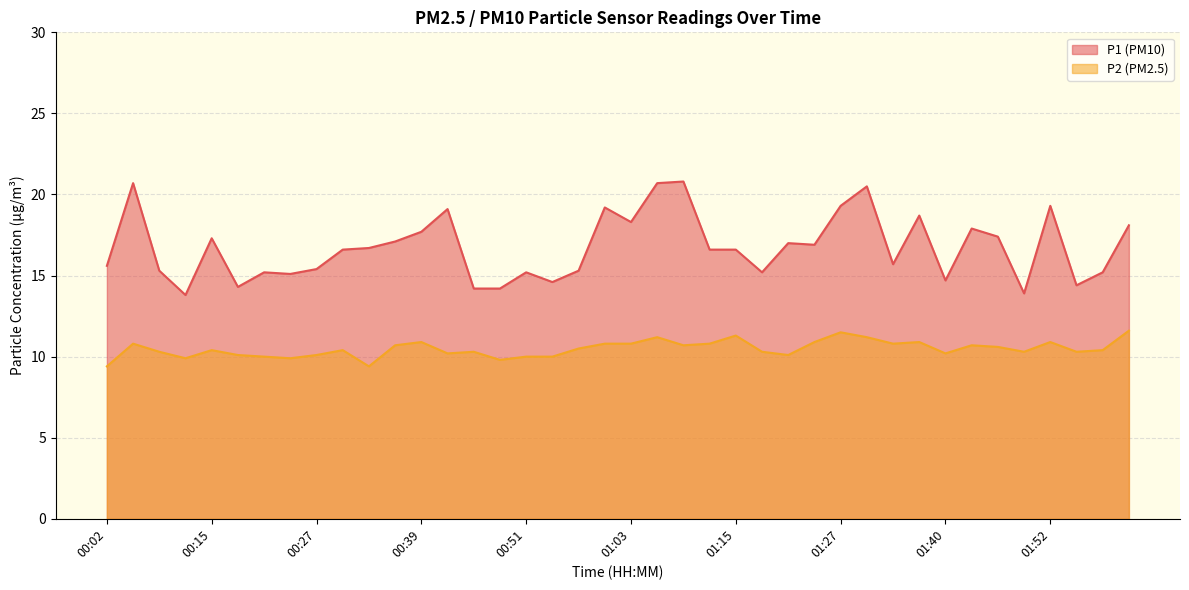

What is the value of the P1 point at the 31st from the left?

15.7